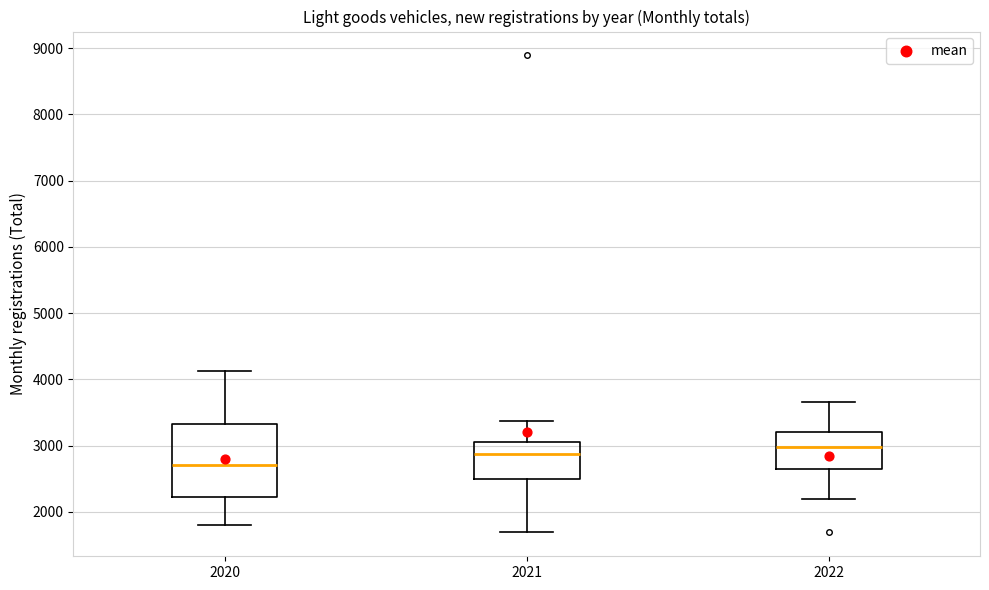

Where is the lower edge of the box at x = 2022 on the y-axis? The values are not printed on the chart, so give them approximately, as read against the axis.

2700